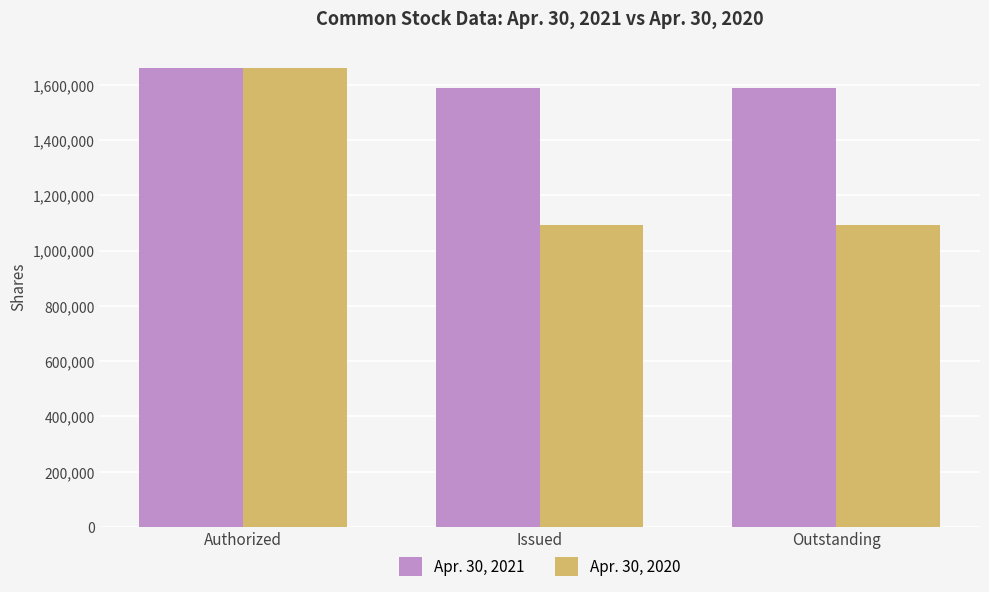

Is it true that Apr. 30, 2020 equals 1092425 at Issued?

True